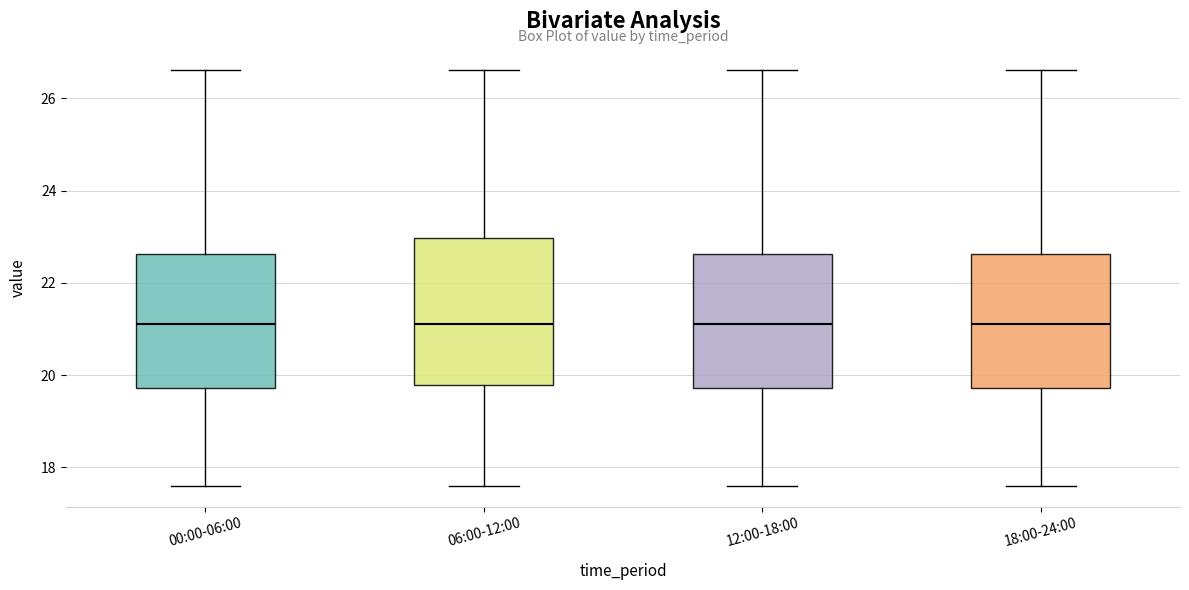

Reading left to right, read every box against the y-axis: the position of its median line, the range the box covers, and the ends of its whiskers. The values are not printed on the chart, so give them approximately, as read against the axis.

00:00-06:00: median 21.2, box 19.8 to 22.6, whiskers 17.6 to 26.6
06:00-12:00: median 21.2, box 19.8 to 23.0, whiskers 17.6 to 26.6
12:00-18:00: median 21.2, box 19.8 to 22.6, whiskers 17.6 to 26.6
18:00-24:00: median 21.2, box 19.8 to 22.6, whiskers 17.6 to 26.6